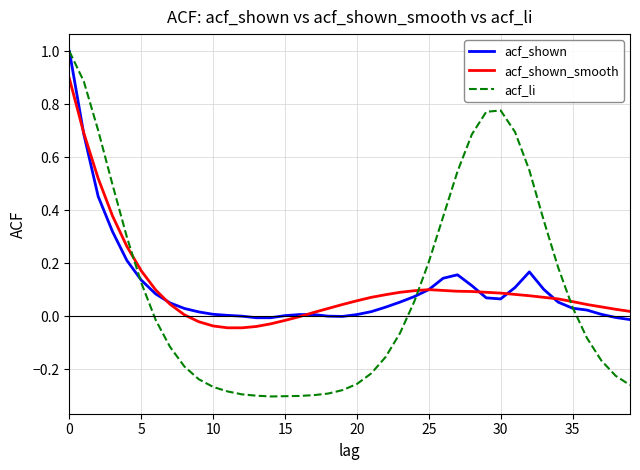

Which series has the largest range (max minus min)?

acf_li